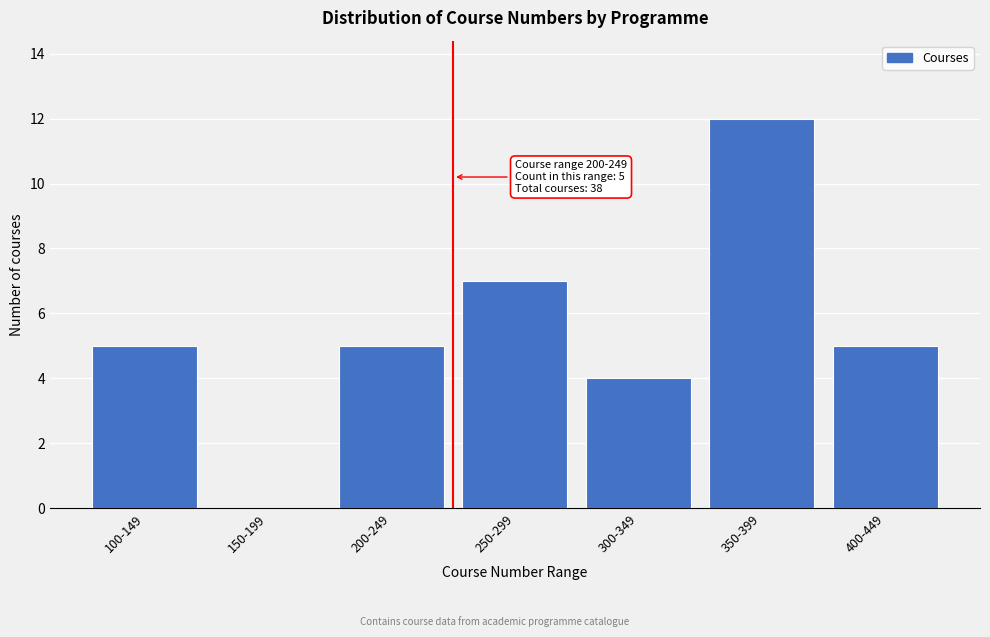

Reading left to right, extract all data points from this chart.

100-149=5	150-199=0	200-249=5	250-299=7	300-349=4	350-399=12	400-449=5